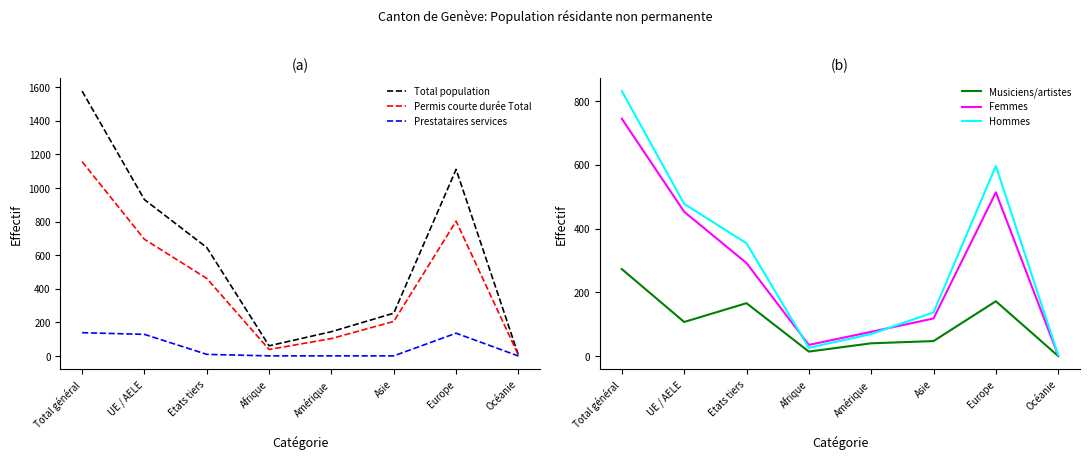

True or false: Musiciens/artistes and Hommes intersect in this chart.

False